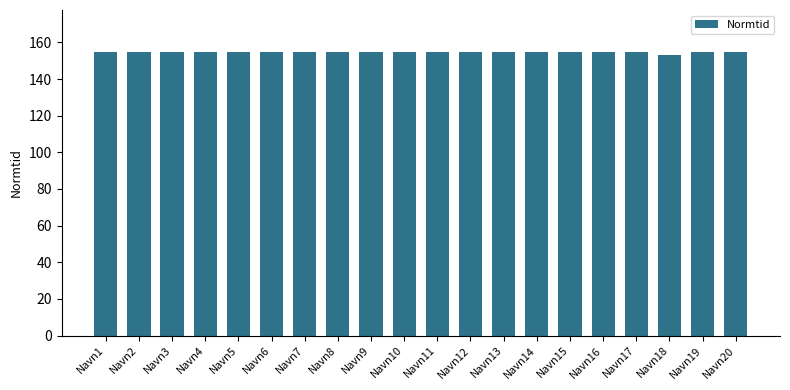

Does the chart contain any negative values?

No